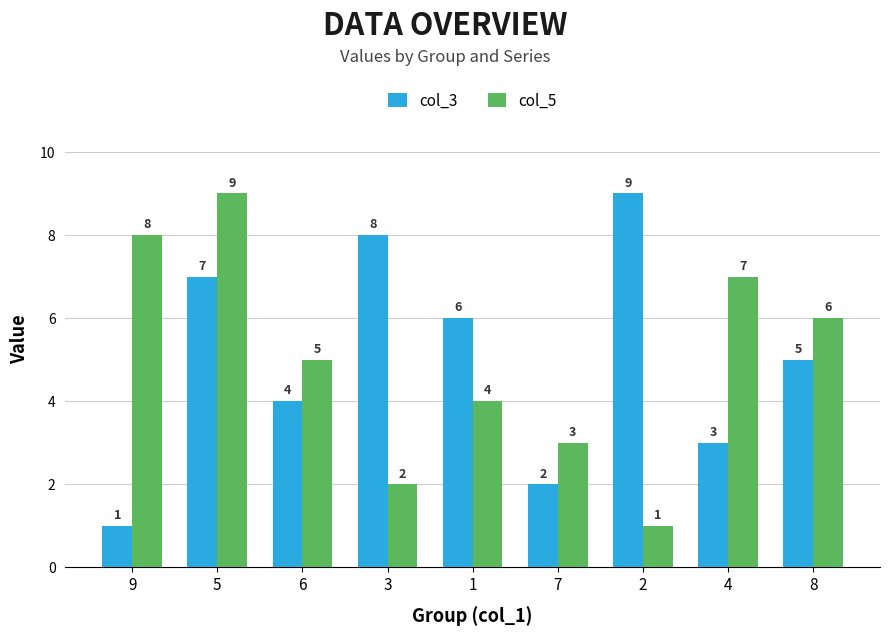

What is the label of the 3rd bar from the left?

6